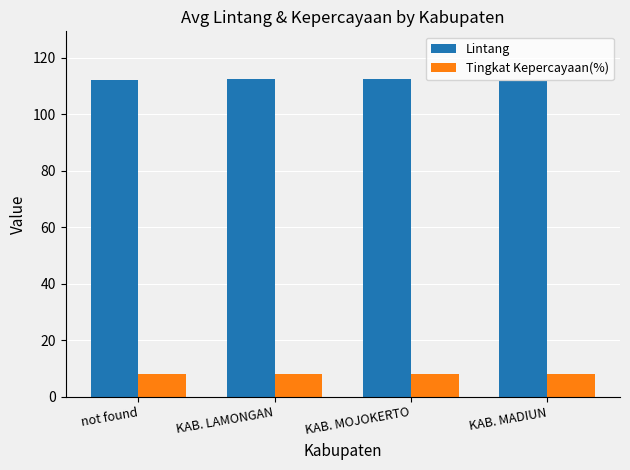

How many groups of bars are there?

4